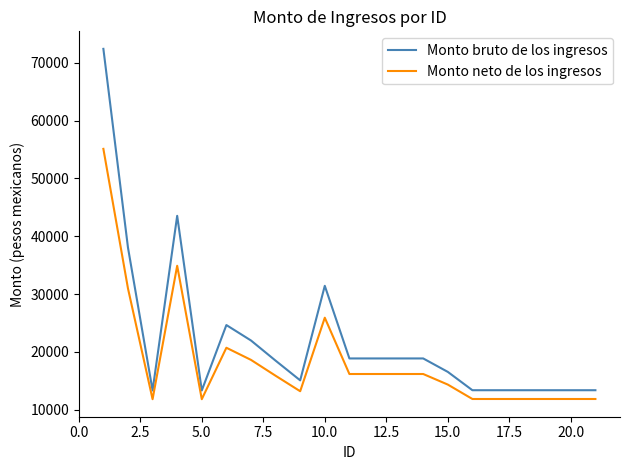

Which series has the largest range (max minus min)?

Monto bruto de los ingresos